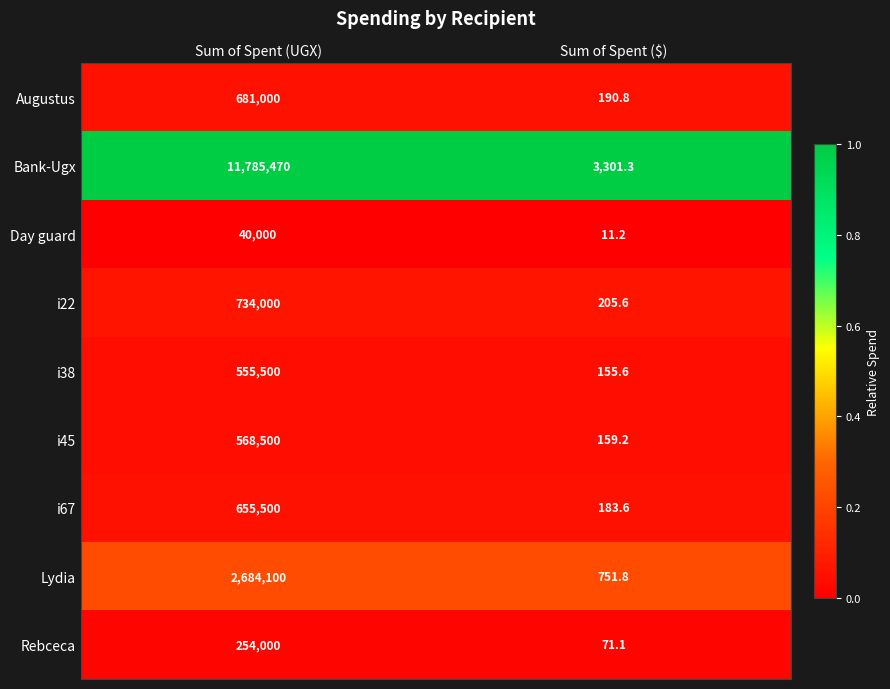

What is the maximum value shown in the chart?

11785470.0